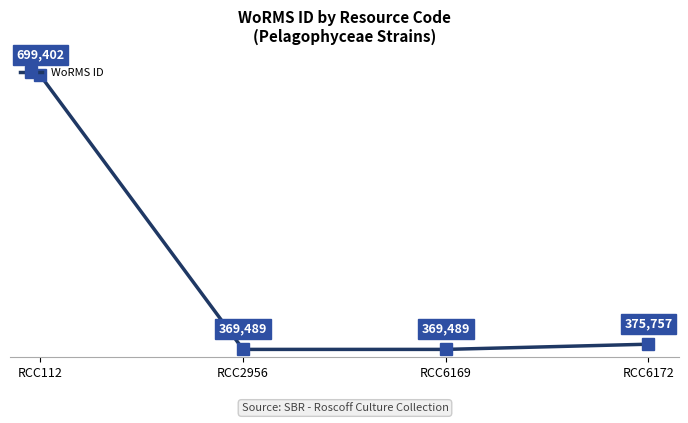

True or false: the data has more than 0 interior local peaks.

False